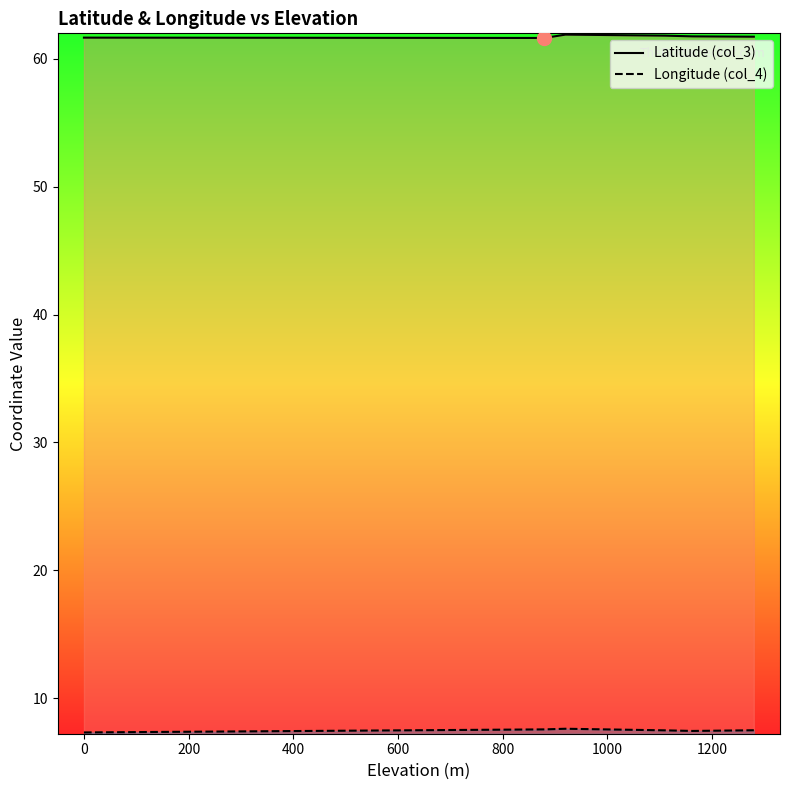

Which series has the largest range (max minus min)?

Longitude (col_4)